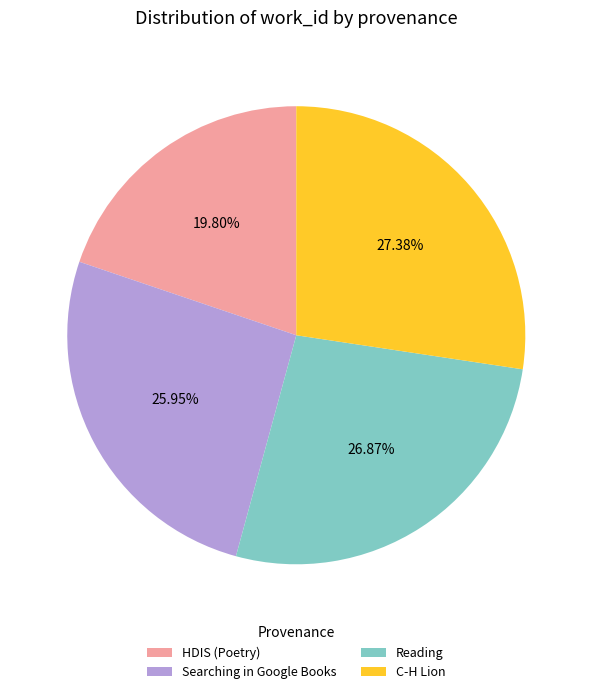

Is there a majority slice in this chart?

No